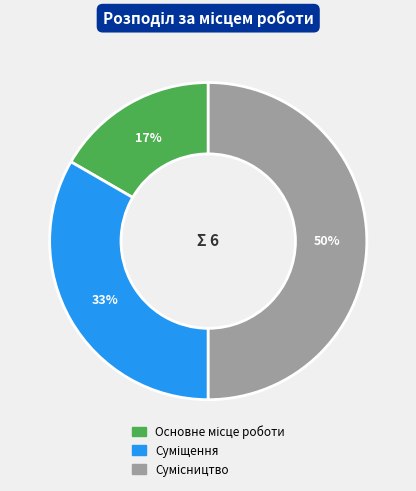

How many segments does this pie chart have?

3